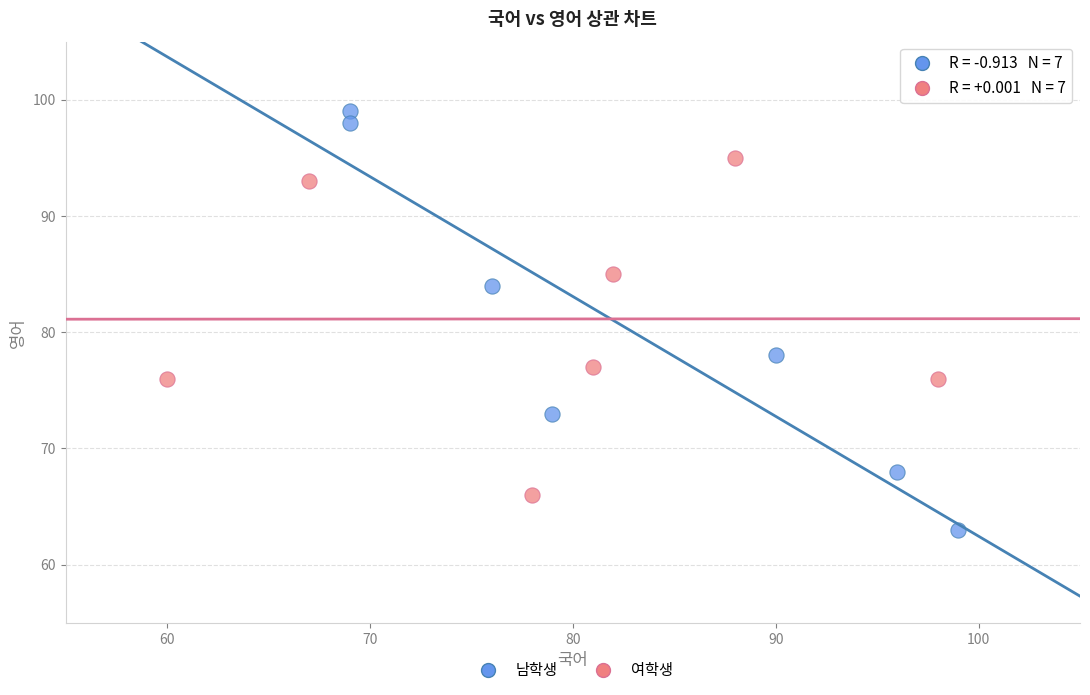

Which series reaches the maximum Y coordinate?

남학생